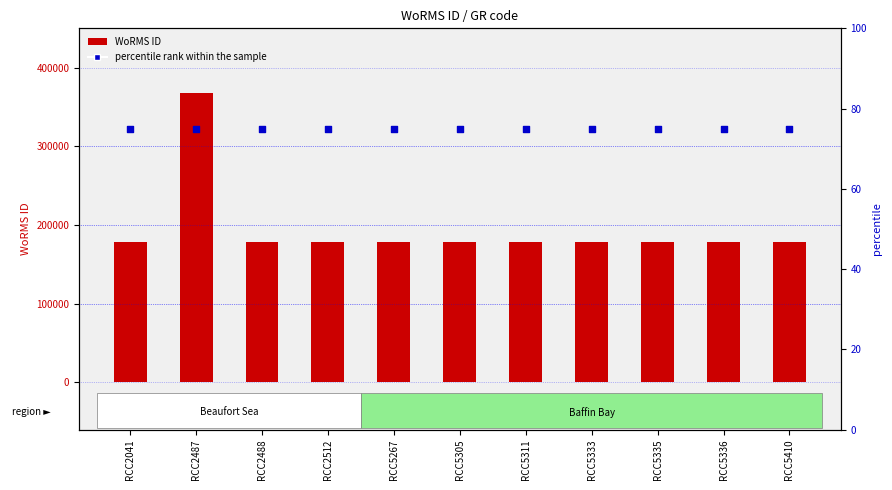

What is the total value across all series at RCC5305?

178658